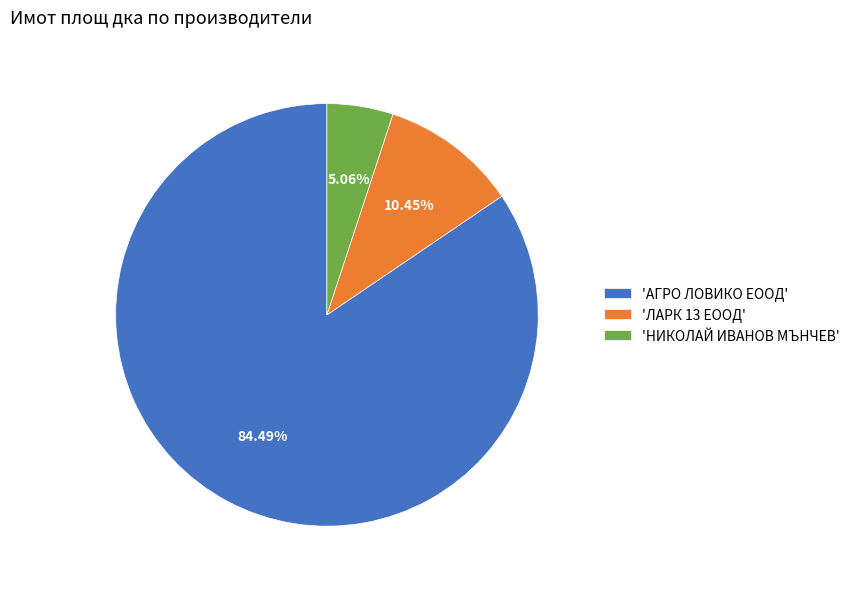

Approximately how many times larger is the value at 'АГРО ЛОВИКО ЕООД' compared to 'НИКОЛАЙ ИВАНОВ МЪНЧЕВ'?

16.7